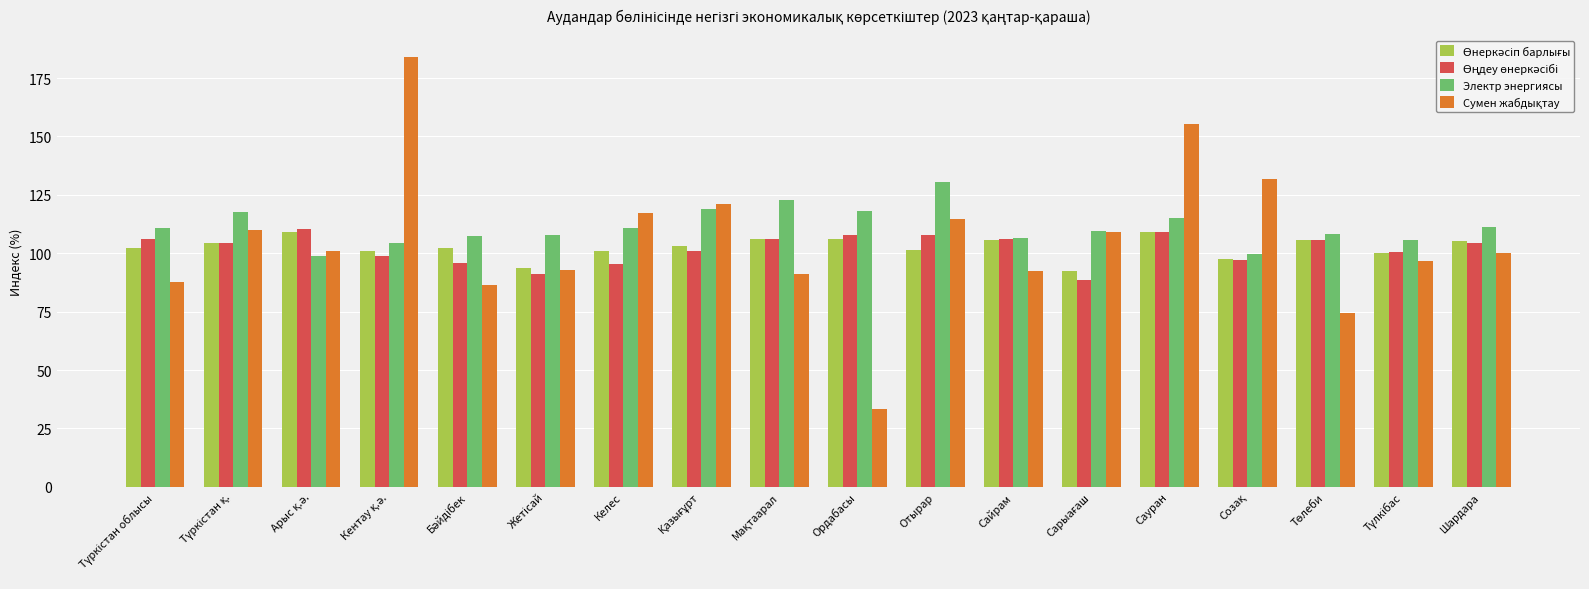

Count the number of categories in the chart.

18